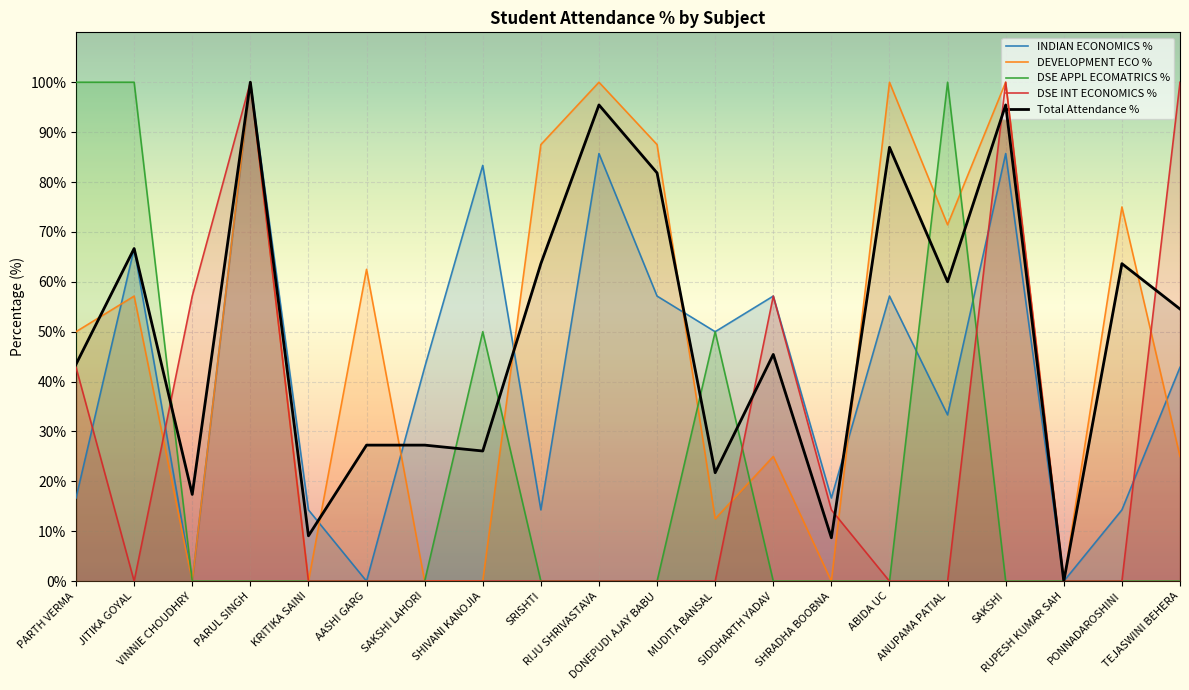

In DSE INT ECONOMICS %, how many points are lower than both neighbors (excluding endpoints)?

1